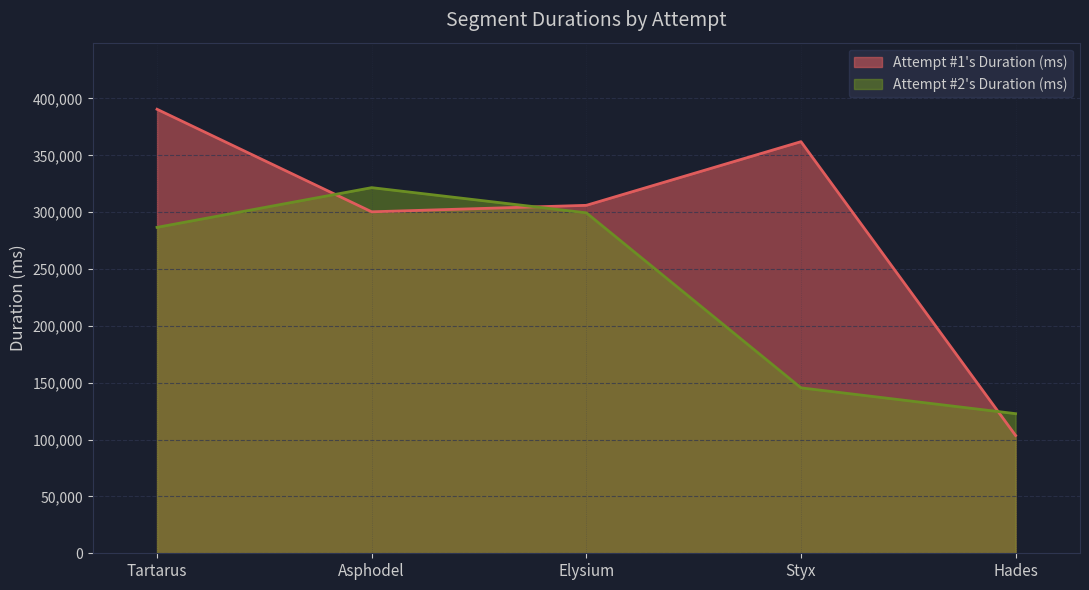

Reading left to right, transcribe all the data shown in this chart.

Attempt #1's Duration (ms): Tartarus=390492	Asphodel=300315	Elysium=306014	Styx=362006	Hades=103580
Attempt #2's Duration (ms): Tartarus=286634	Asphodel=321560	Elysium=299428	Styx=145494	Hades=122780